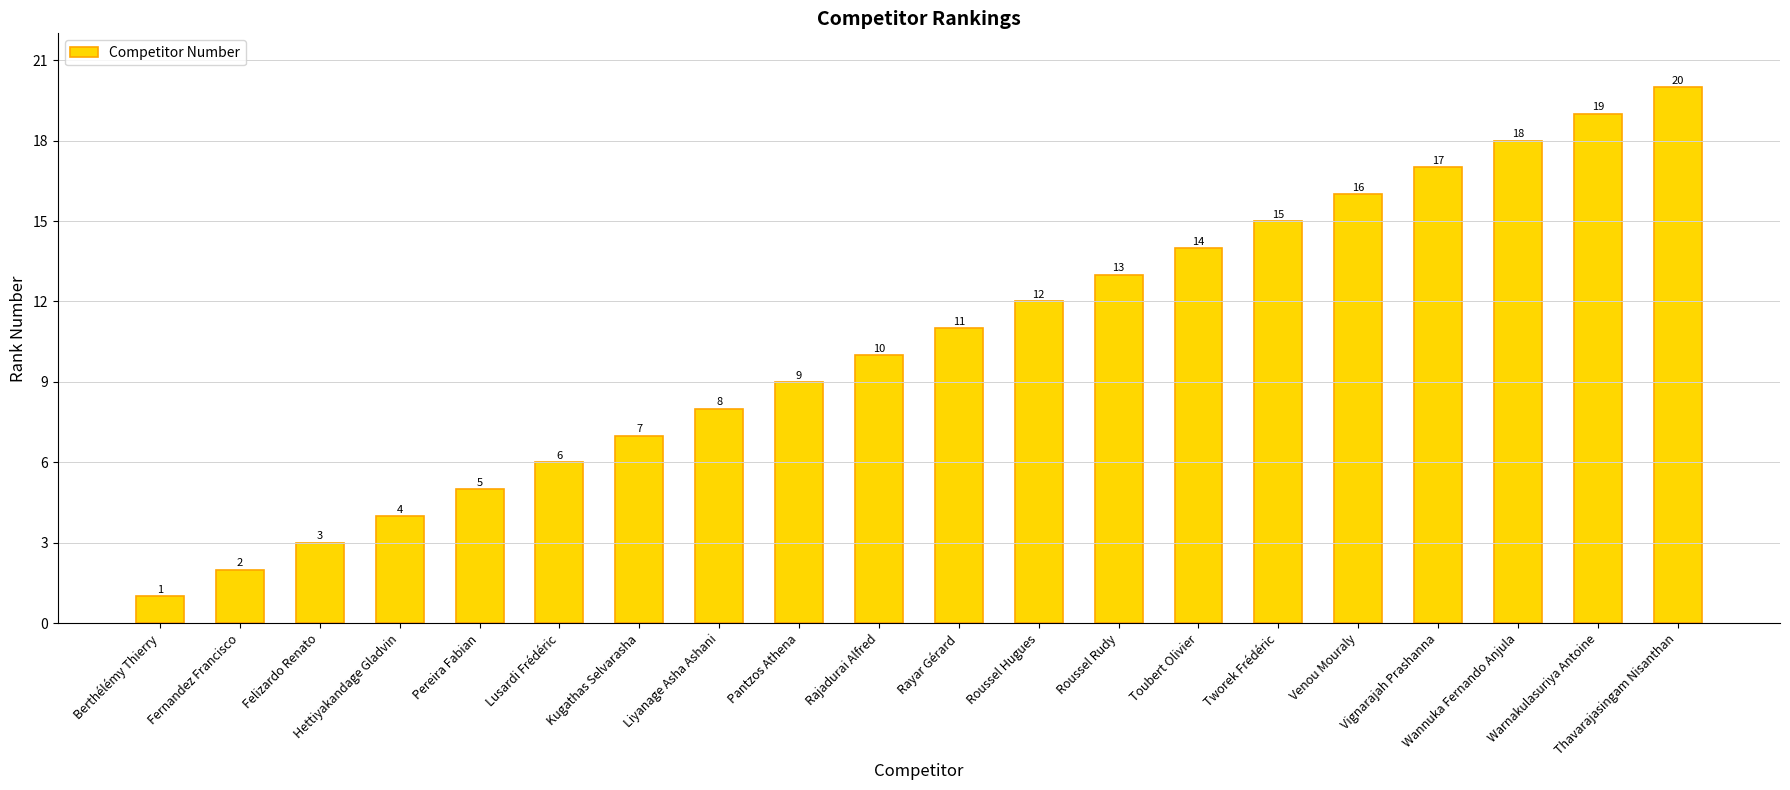

At which label is the value closest to 10?

Rajadurai Alfred